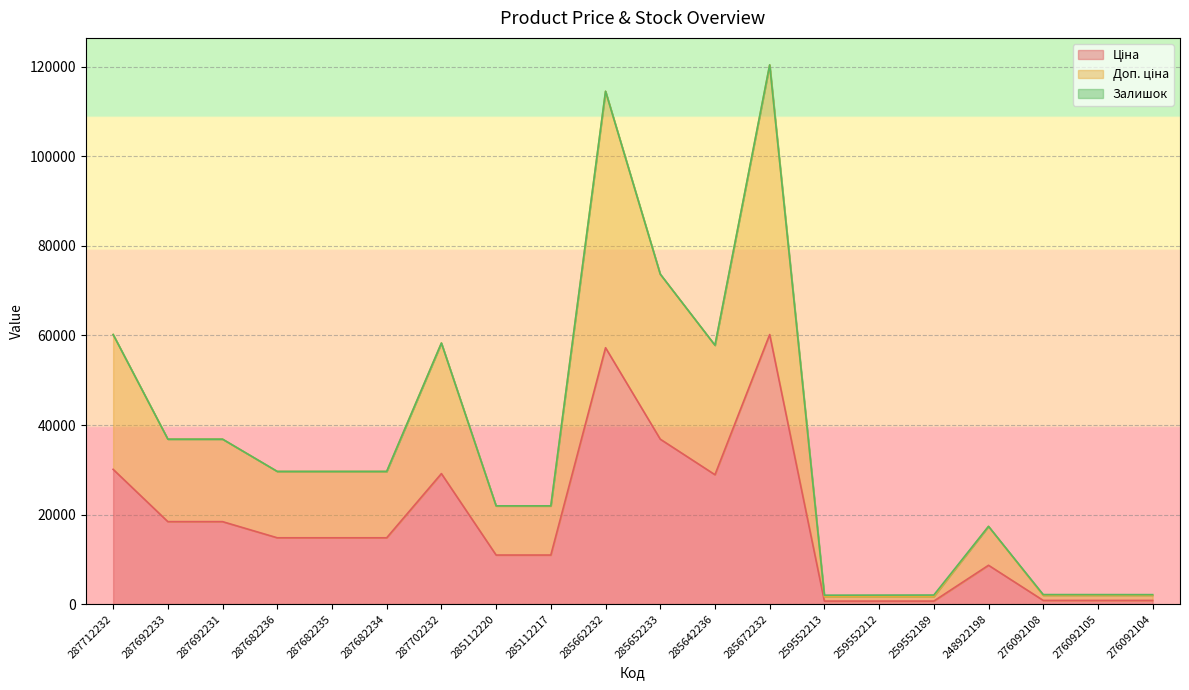

What position from the left is 287702232?

7